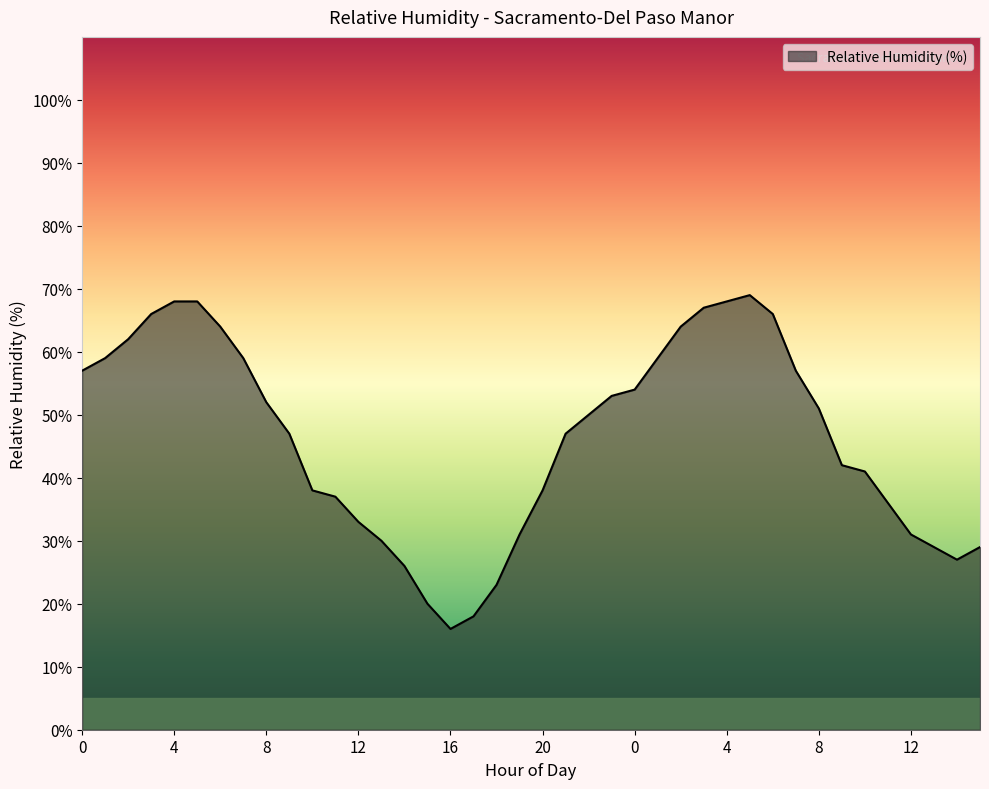

What is the maximum value shown in the chart?

69